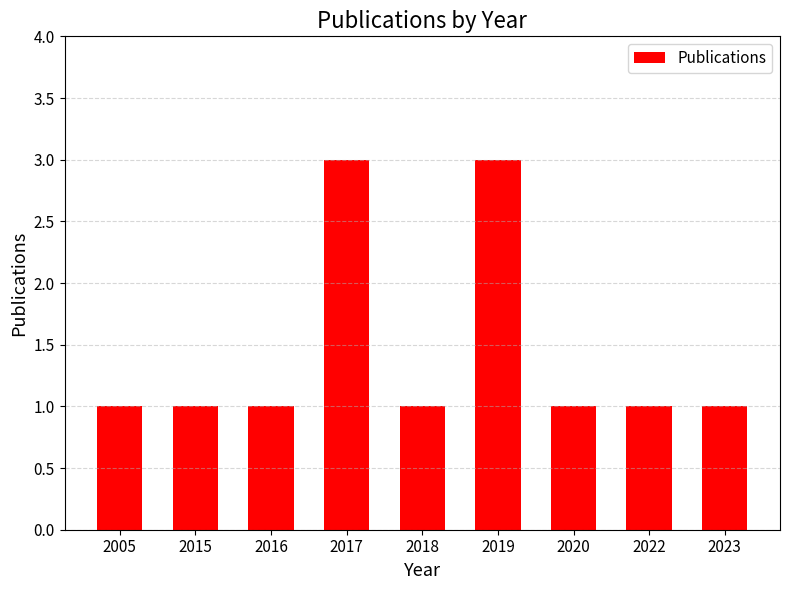

How many distinct data groups are displayed?

1